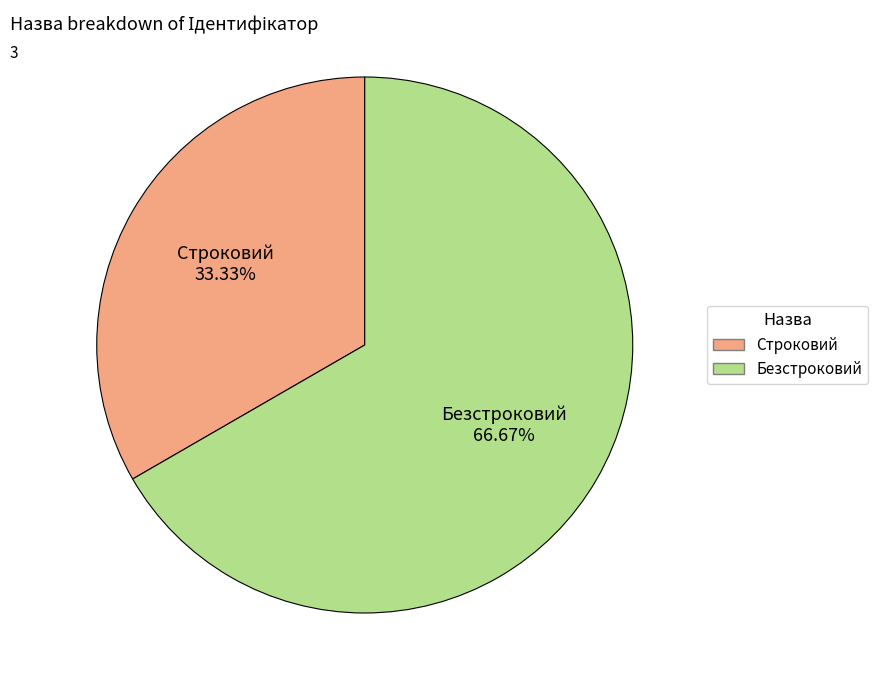

What is the ratio of the value at Строковий to the value at Безстроковий?

0.5